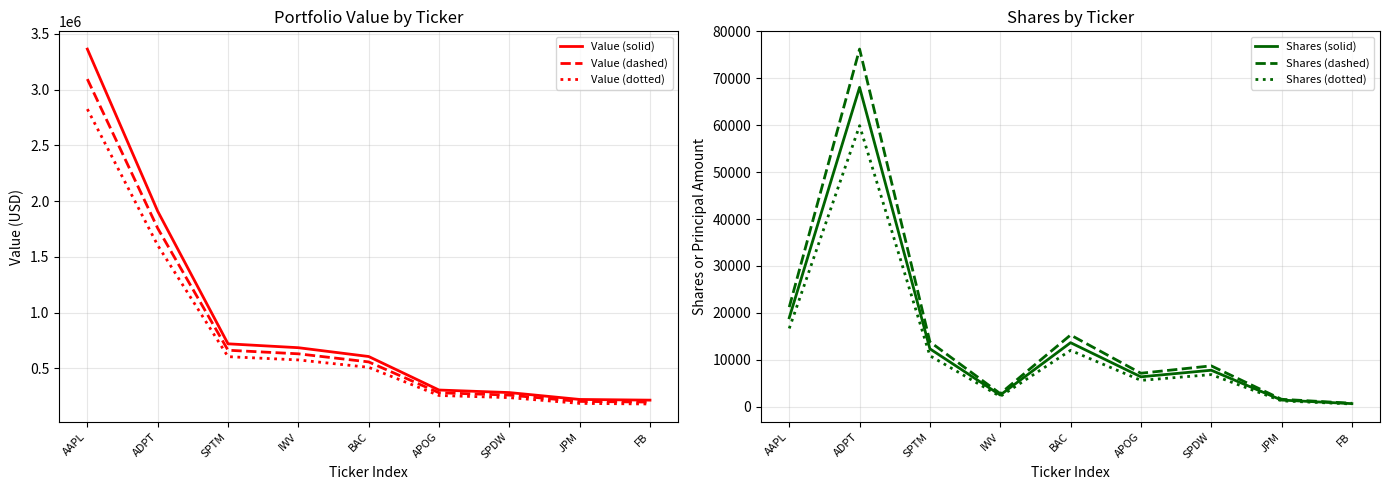

True or false: Shares (dashed) and Value (solid) intersect in this chart.

False